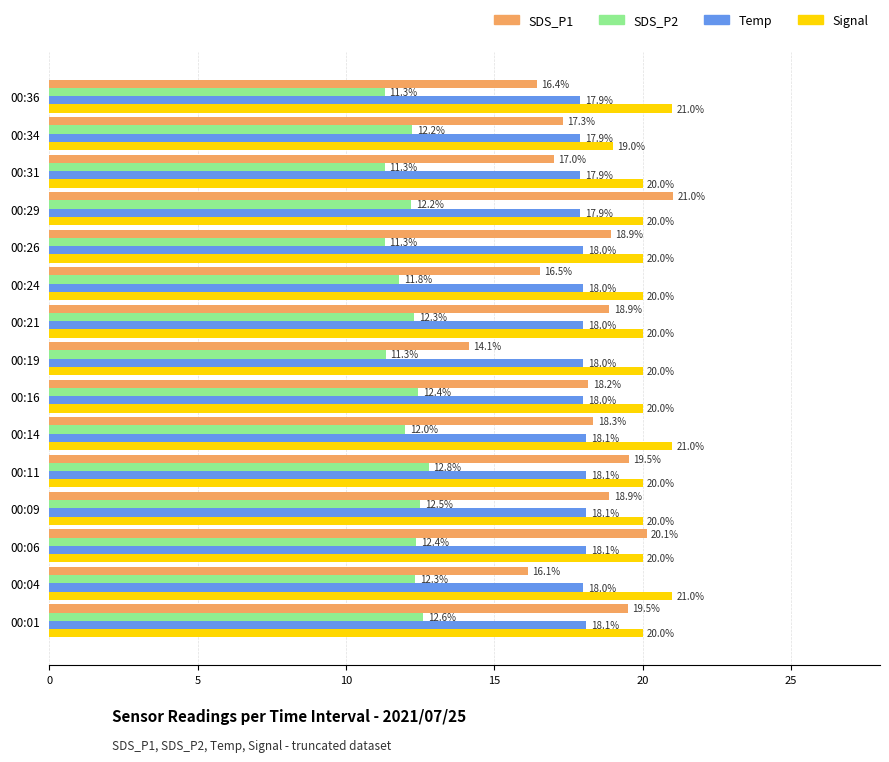

At which category is the sum across all series the highest?

00:29